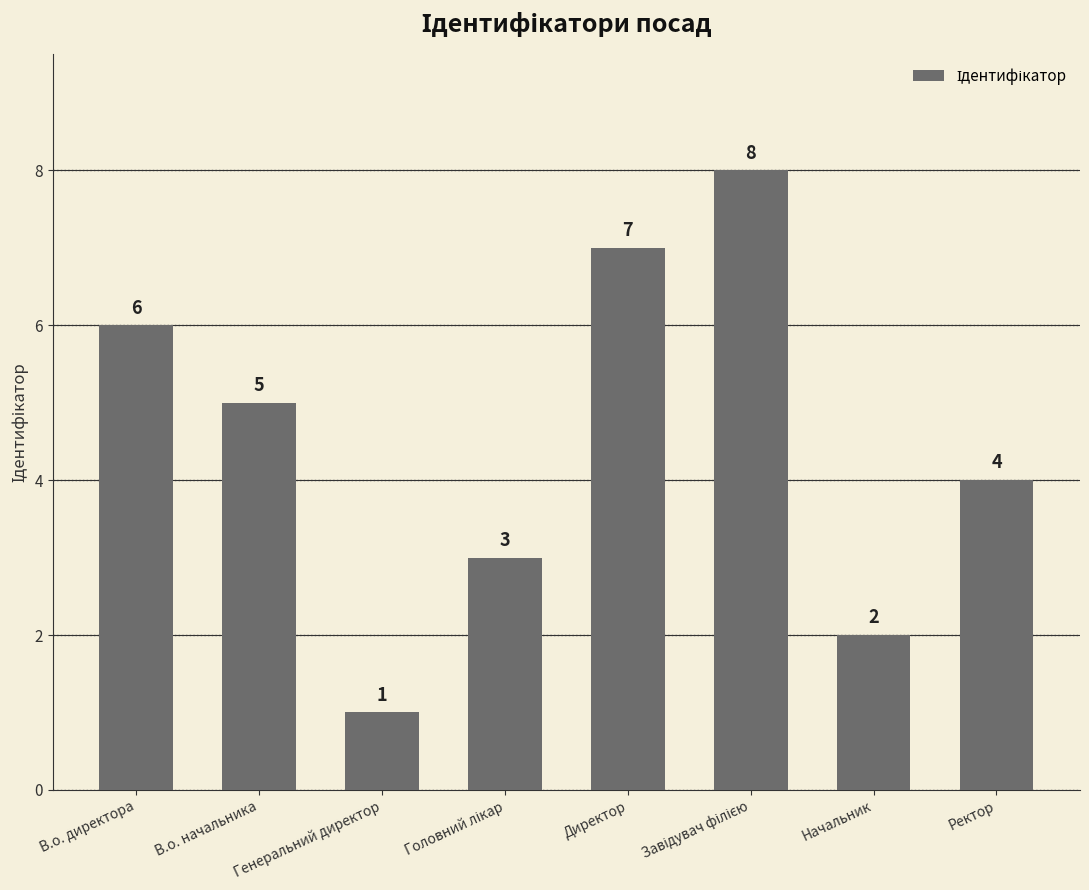

The chart shows a value of 3 at В.о. начальника. True or false?

False